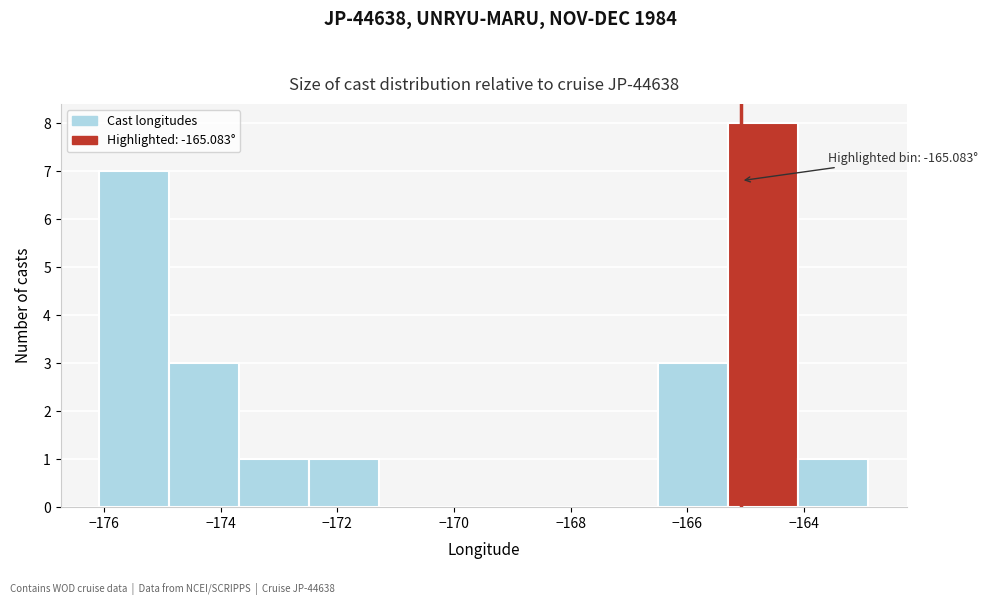

Which range on the x-axis has the tallest bar?

-165.2 to -164.0